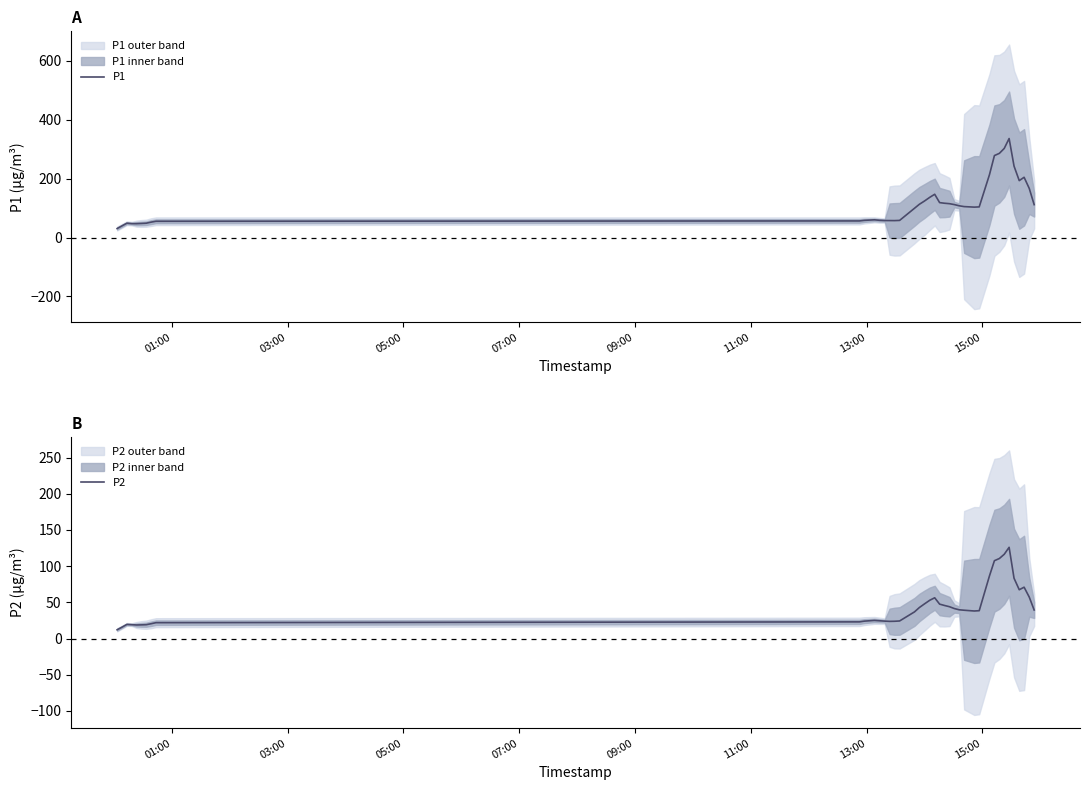

True or false: P2 and P1 cross at least once.

False